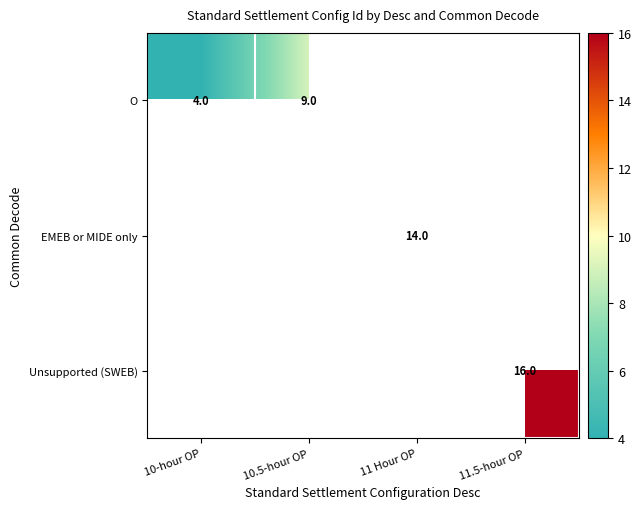

Rank the series at 10.5-hour OP from highest to lowest value.

O, EMEB or MIDE only, Unsupported (SWEB)